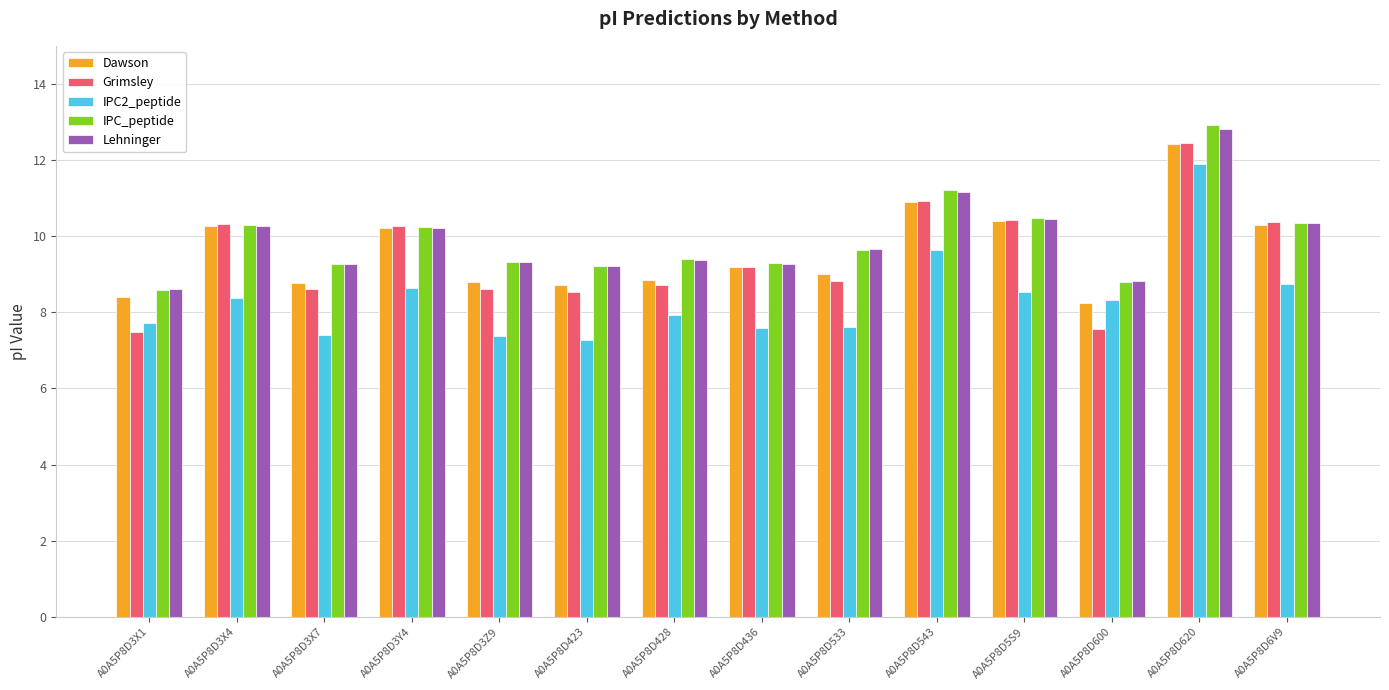

The IPC_peptide series shows 3.2 at A0A5P8D3Z9. True or false?

False